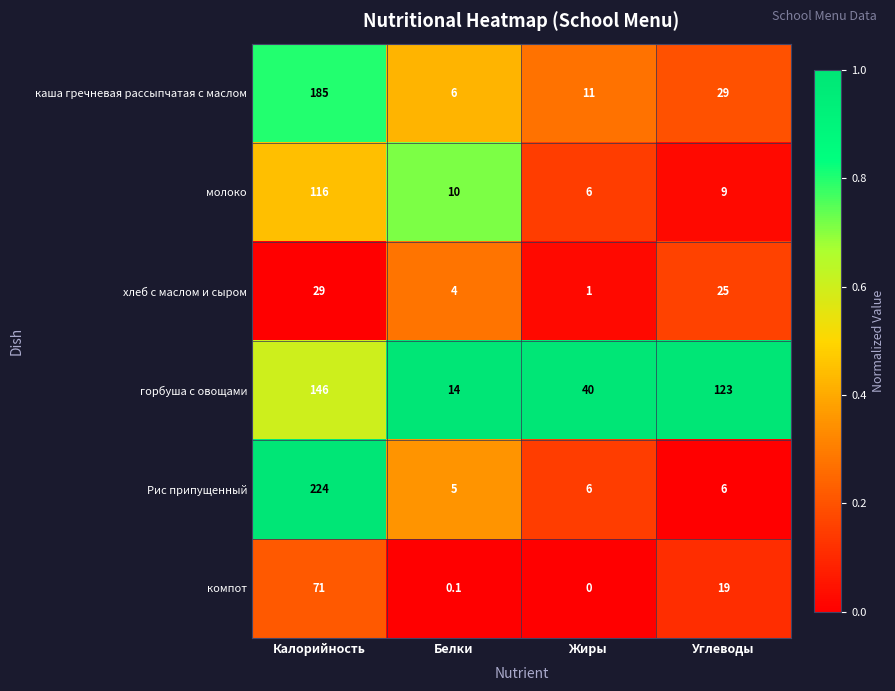

What is the total value across all series at Жиры?

64.0